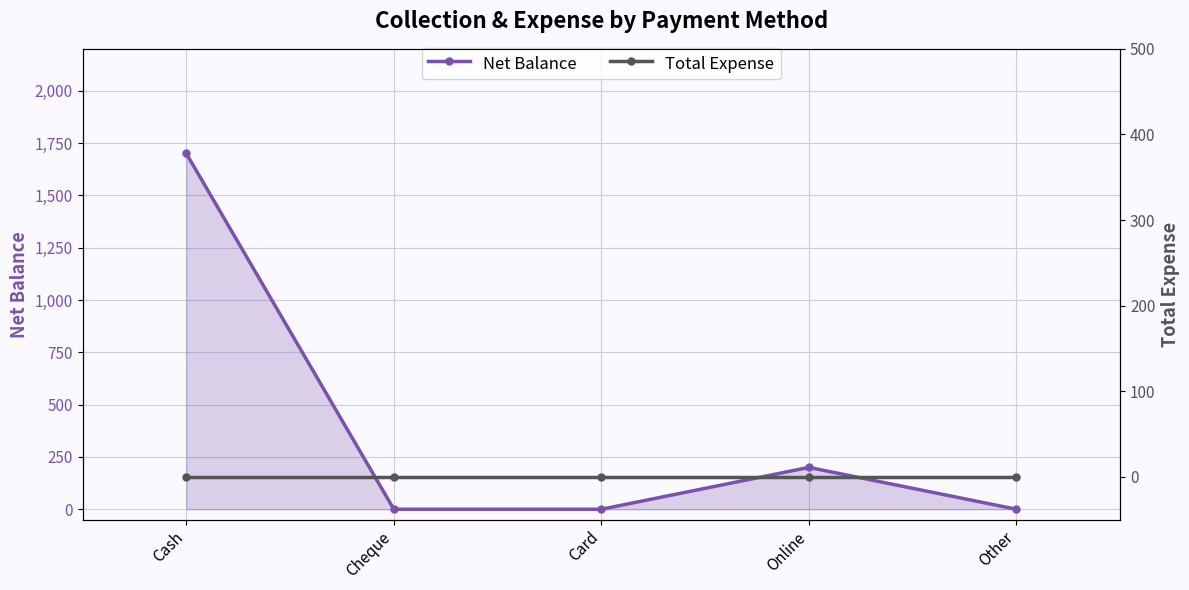

True or false: Total Expense and Net Balance intersect in this chart.

False